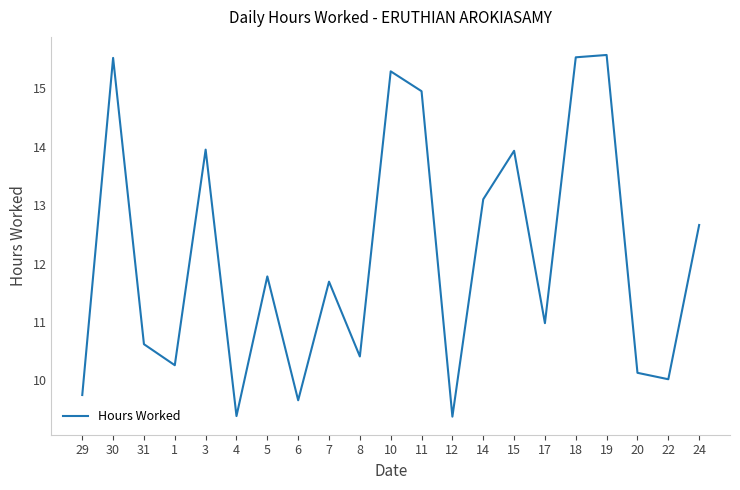

At which label does the data first exceed 11?

30